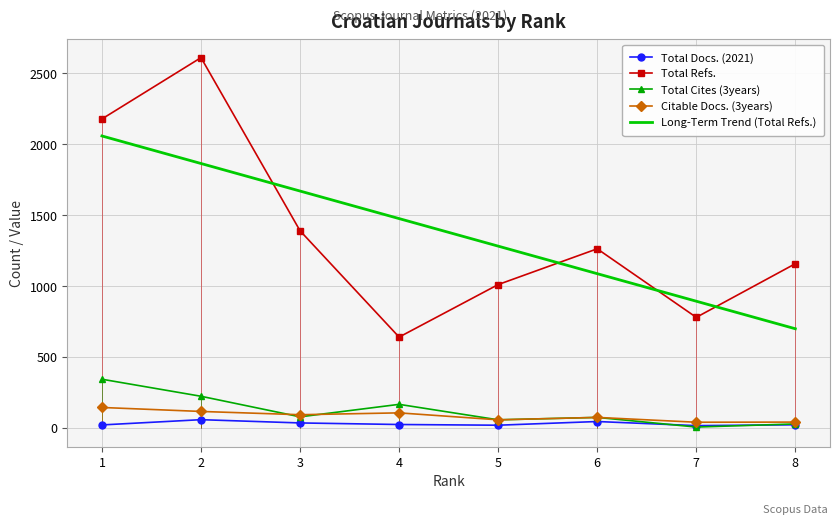

True or false: Total Docs. (2021) and Total Refs. intersect in this chart.

False